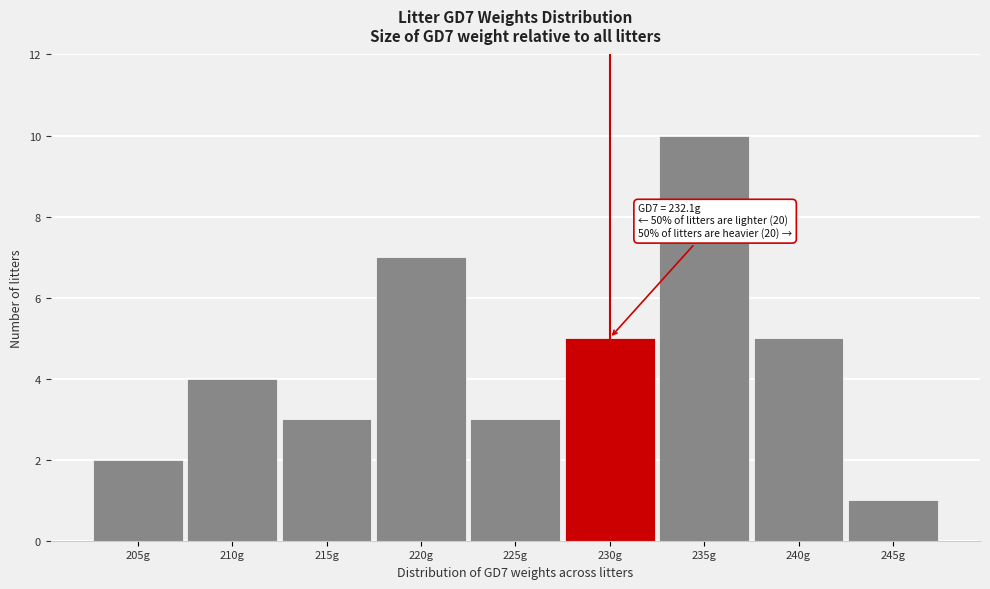

Reading left to right, extract all data points from this chart.

205g=2	210g=4	215g=3	220g=7	225g=3	230g=5	235g=10	240g=5	245g=1